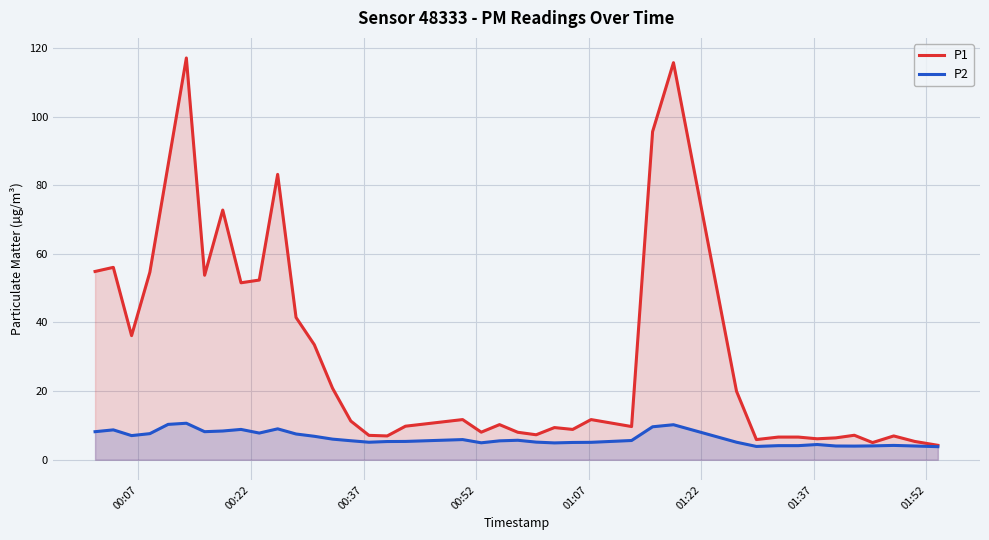

Which series has the largest total across all categories?

P1